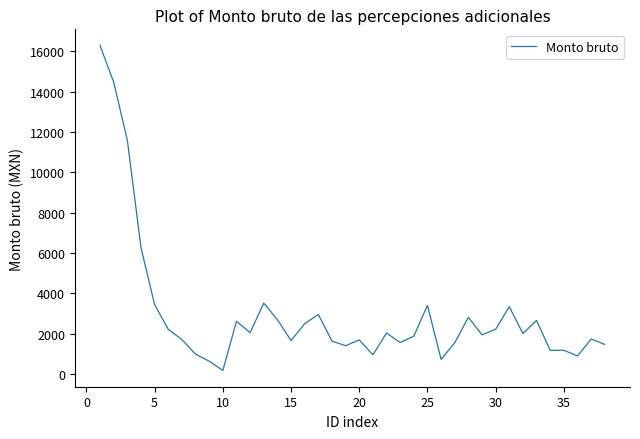

What is the smallest value displayed?

186.0